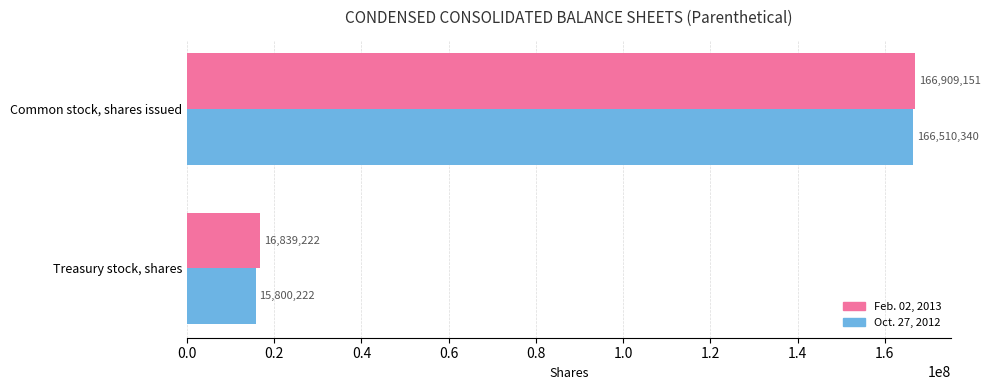

At which category is the sum across all series the highest?

Common stock, shares issued